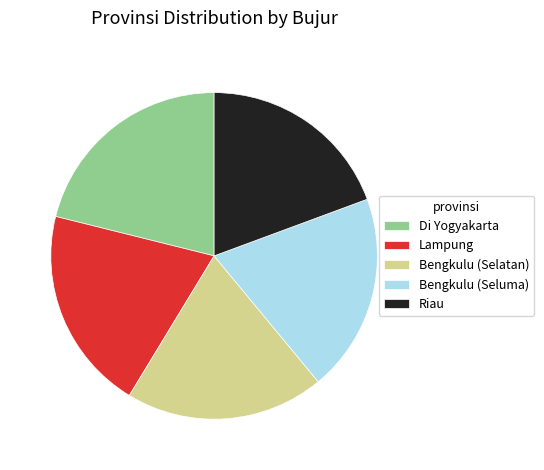

Is there a majority slice in this chart?

No